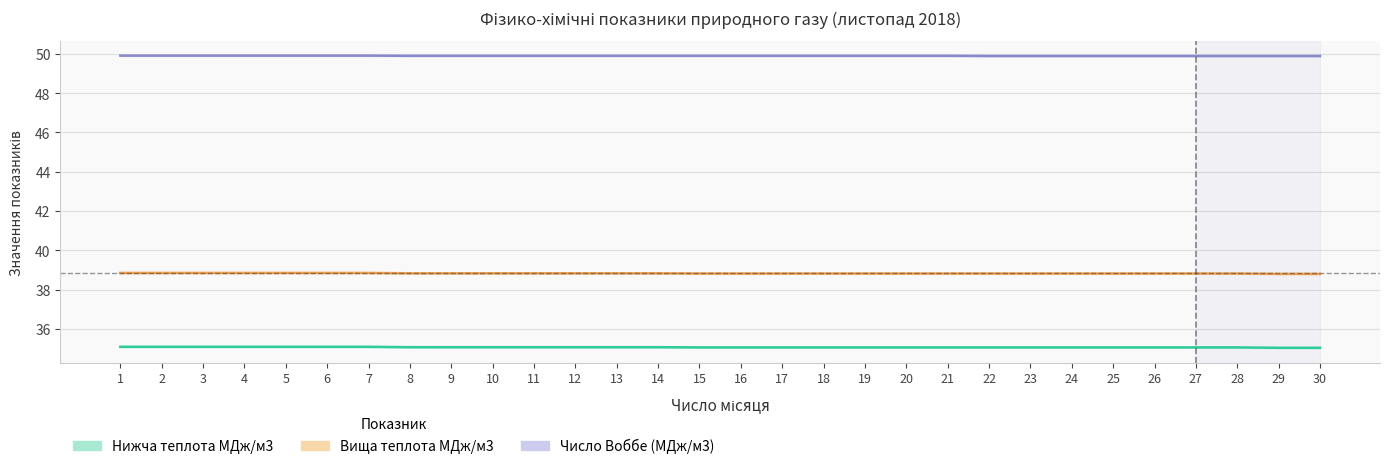

At which label is Нижча теплота згоряння (ккал/м3) closest to 35?

29